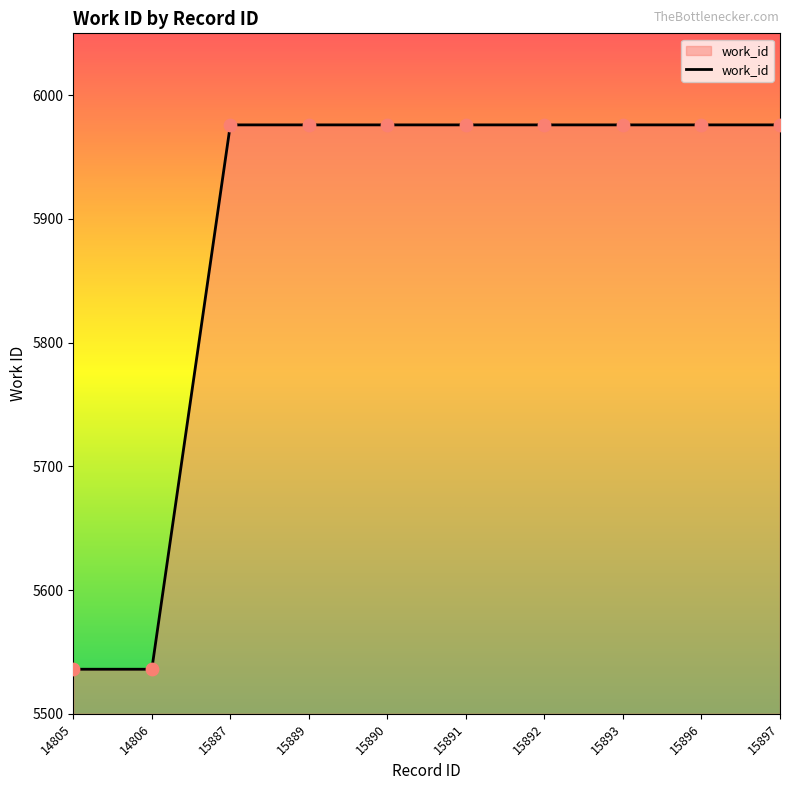

Approximately how many times larger is the value at 15893 compared to 15892?

1.0